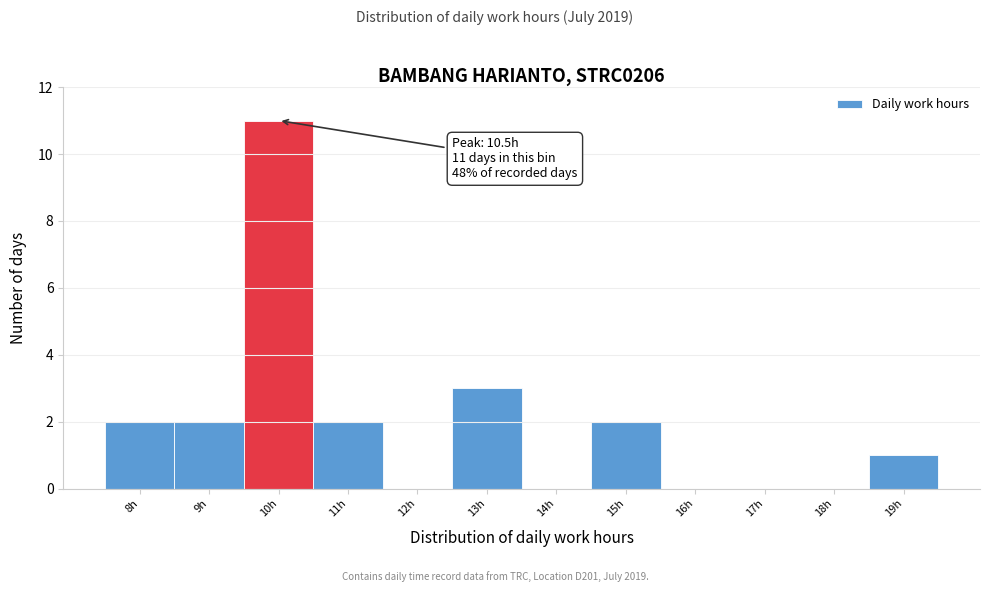

Reading left to right, list all the values displayed in this chart.

8h=2	9h=2	10h=11	11h=2	12h=0	13h=3	14h=0	15h=2	16h=0	17h=0	18h=0	19h=1